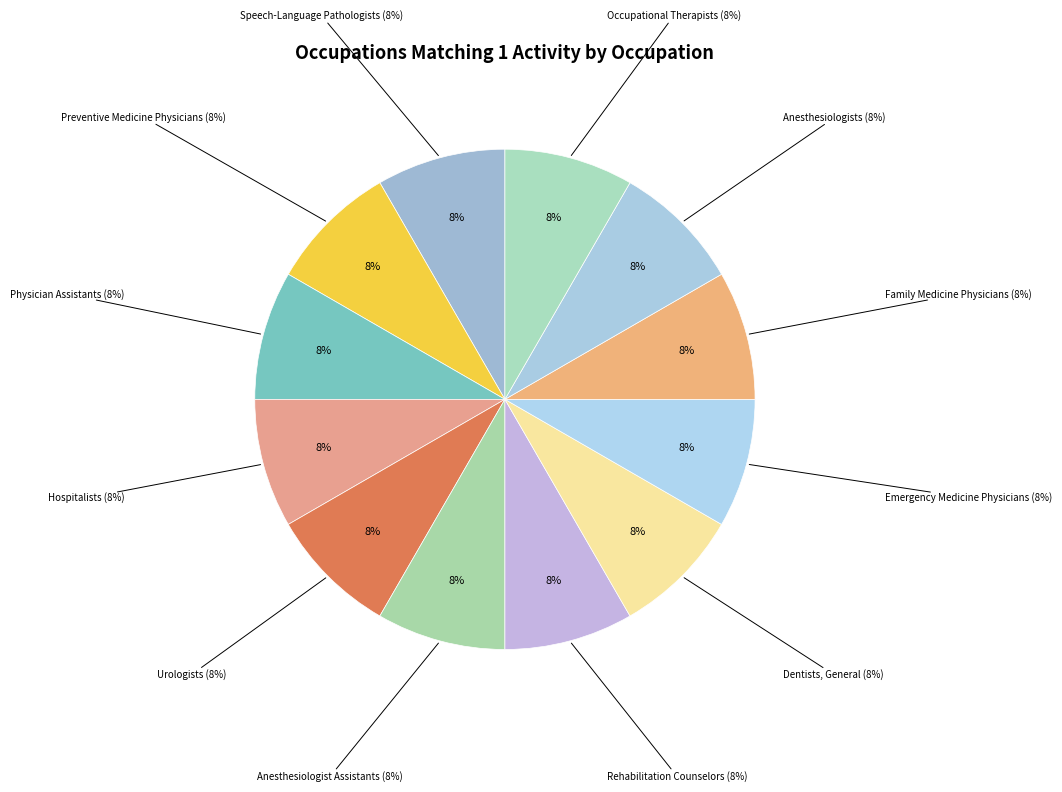

Which slice represents more than half of the pie?

Speech-Language Pathologists